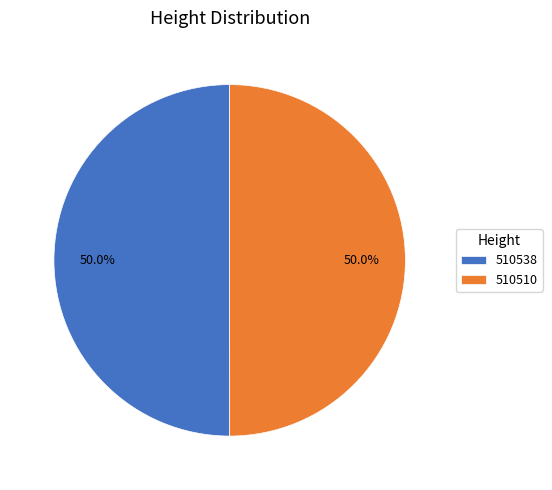

What percentage is the 510510 slice, to the nearest percent?

50%